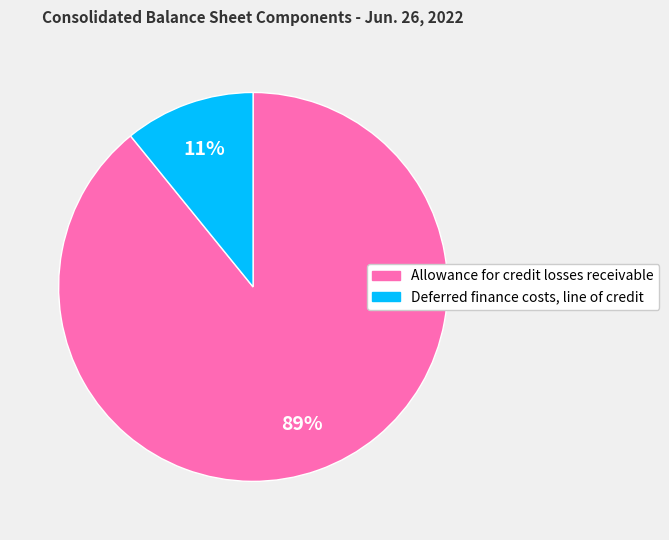

To the nearest percent, what percentage of the pie is Allowance for credit losses receivable?

89%